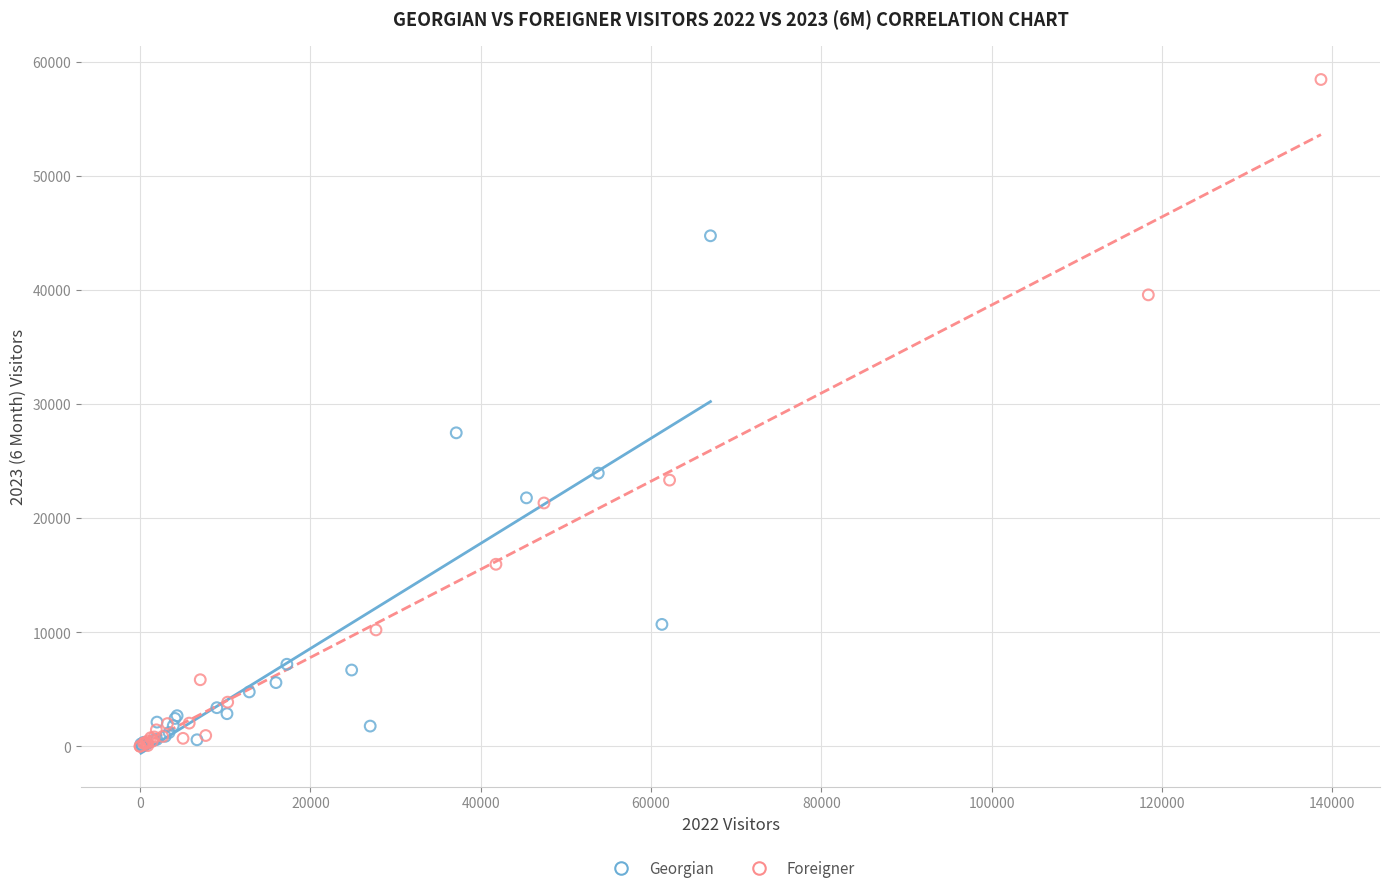

Which series has the largest Y range (max minus min)?

Foreigner